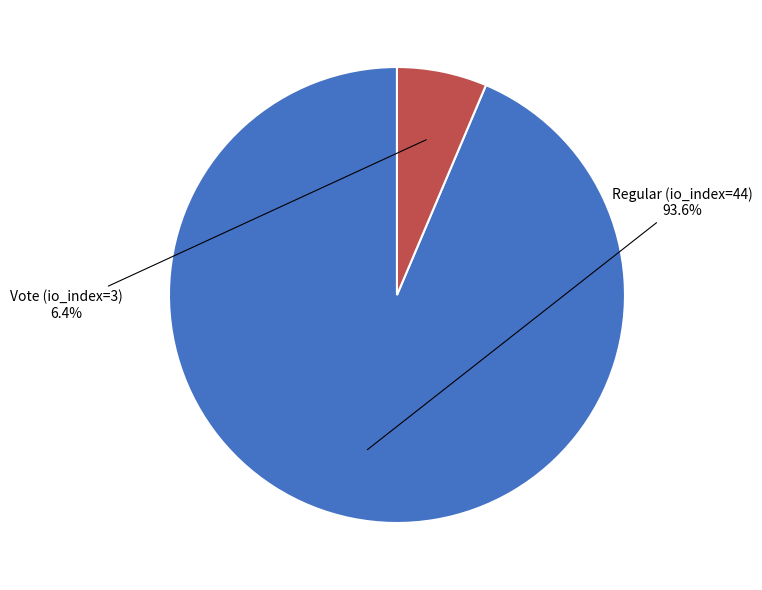

What is the largest slice in the pie chart?

Regular (io_index=44)